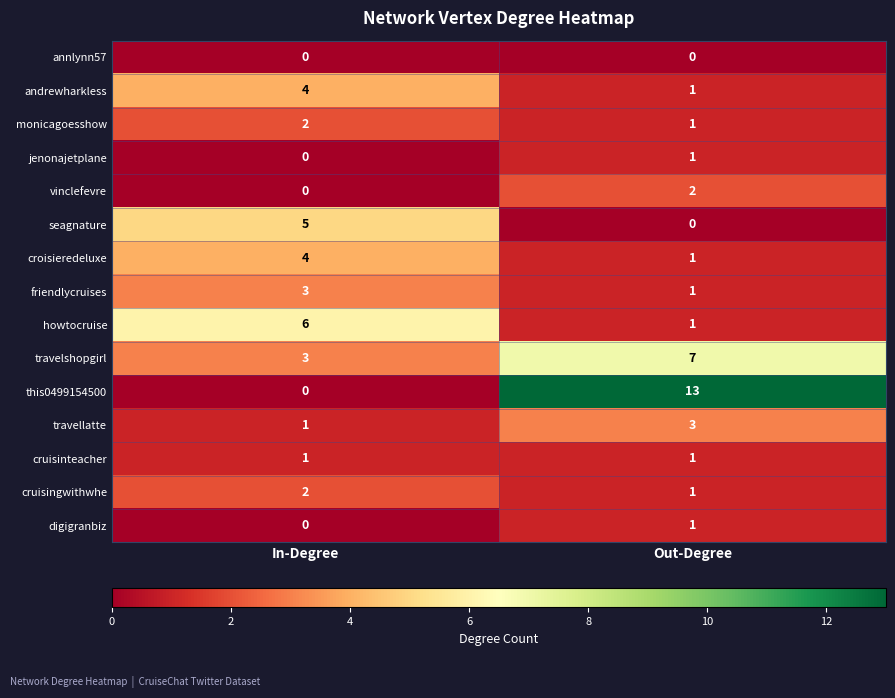

What is the spread (max minus min) of values at In-Degree?

6